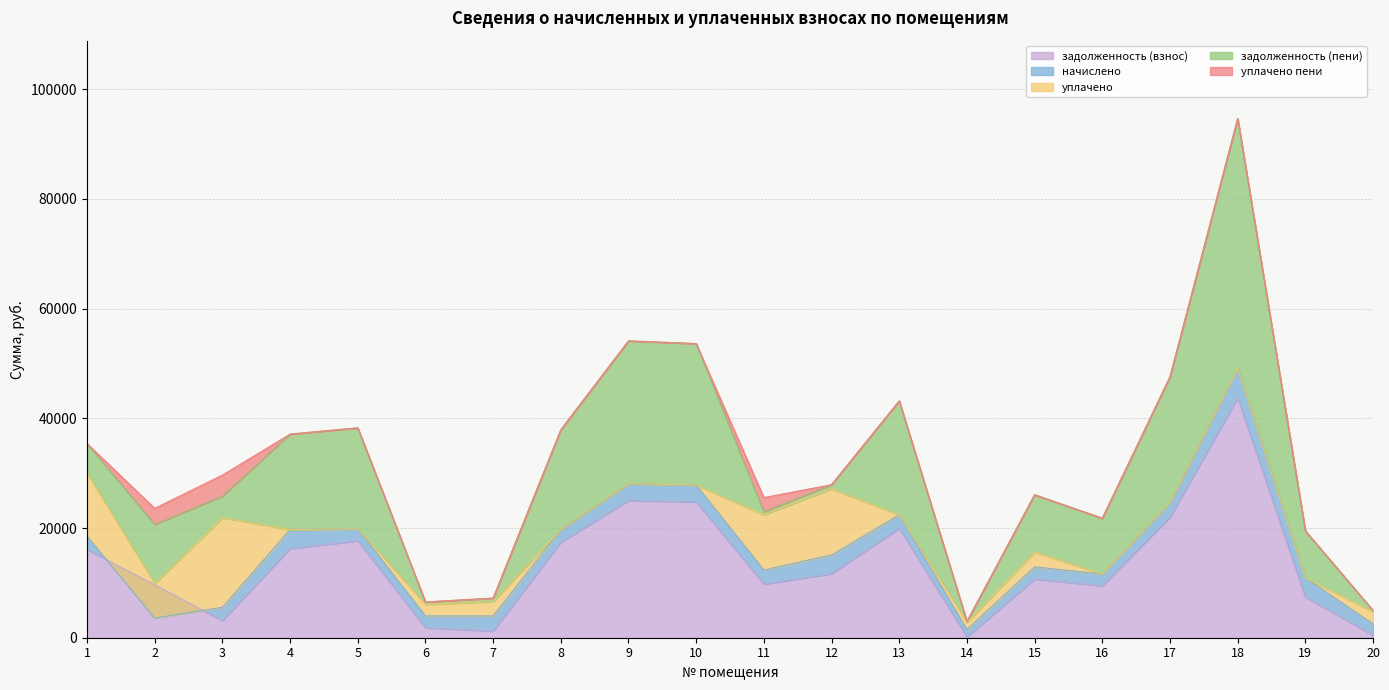

What is the highest value of the уплачено series?

16340.8